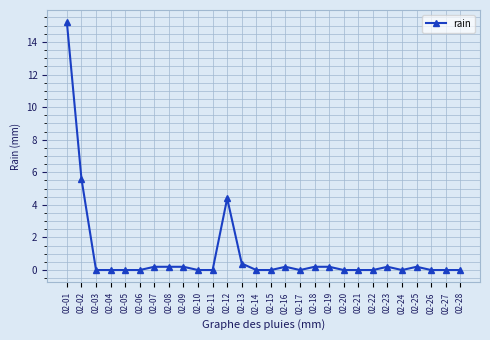

What is the difference between the values at 02-06 and 02-19?

0.2